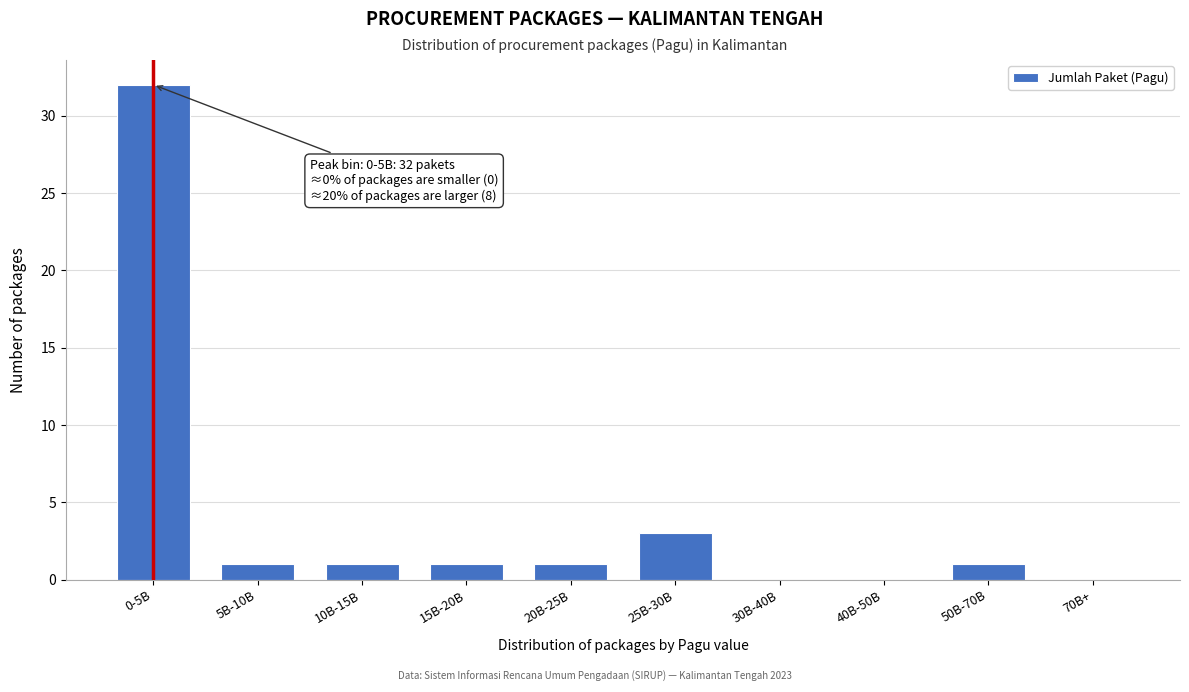

Reading left to right, what are all the values shown in this chart?

0-5B=32	5B-10B=1	10B-15B=1	15B-20B=1	20B-25B=1	25B-30B=3	30B-40B=0	40B-50B=0	50B-70B=1	70B+=0